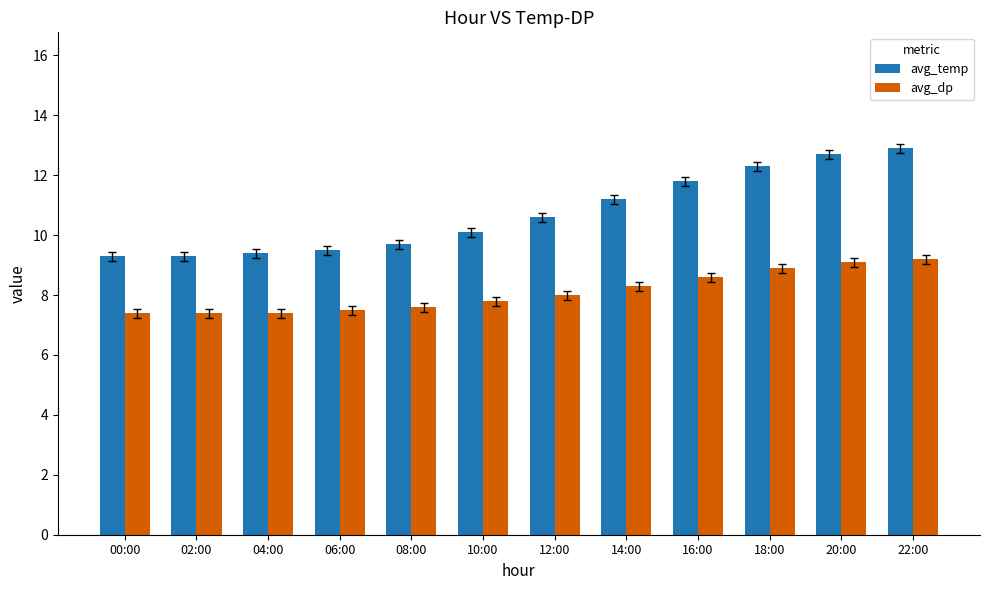

Count the number of data series in this chart.

2